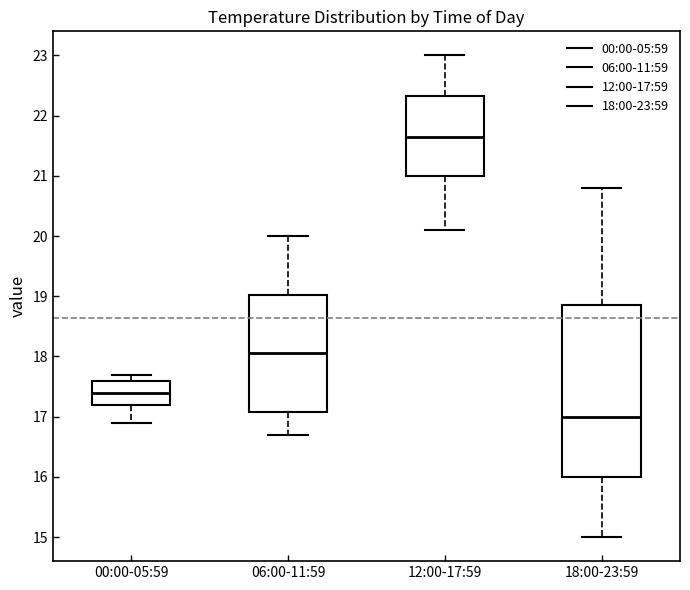

Reading left to right, read every box against the y-axis: the position of its median line, the range the box covers, and the ends of its whiskers. The values are not printed on the chart, so give them approximately, as read against the axis.

00:00-05:59: median 17.4, box 17.2 to 17.6, whiskers 16.9 to 17.7
06:00-11:59: median 18.1, box 17.1 to 19.0, whiskers 16.7 to 20.0
12:00-17:59: median 21.7, box 21.0 to 22.3, whiskers 20.1 to 23.0
18:00-23:59: median 17.0, box 16.0 to 18.9, whiskers 15.0 to 20.8